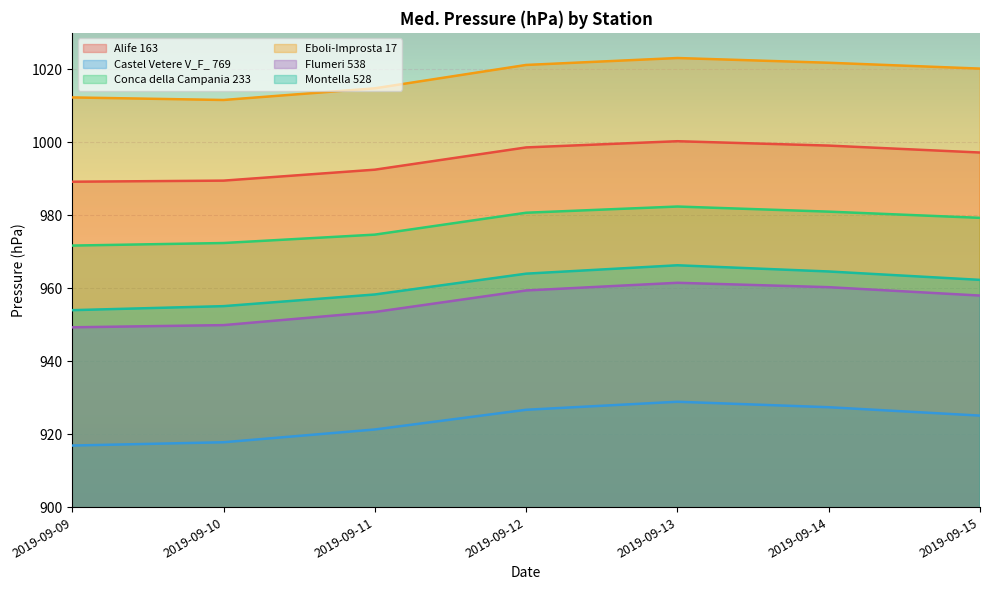

What is the lowest value of the Eboli-Improsta 17 series?

1011.6